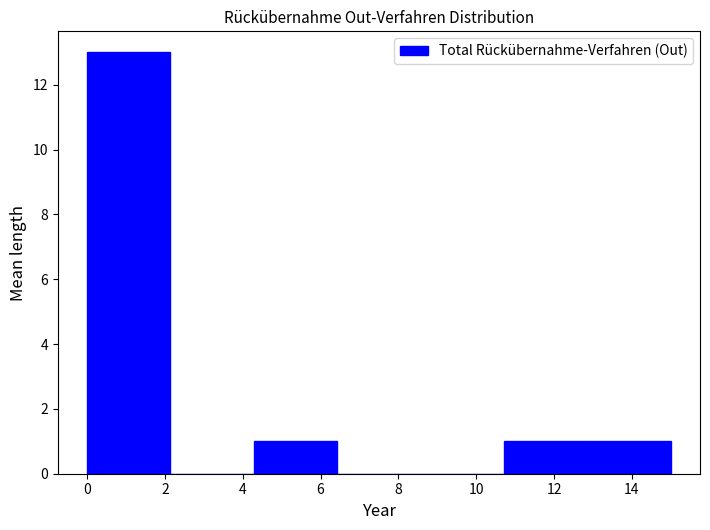

Reading left to right, list every bar in this chart as the range it spans on the x-axis followed by its height. Neither the bar edges nor the heights are printed on the chart, so give them approximately, as read against the axes.

0.0 to 2.2: 13
2.2 to 4.2: 0
4.2 to 6.4: 1
6.4 to 8.6: 0
8.6 to 10.8: 0
10.8 to 12.8: 1
12.8 to 15.0: 1